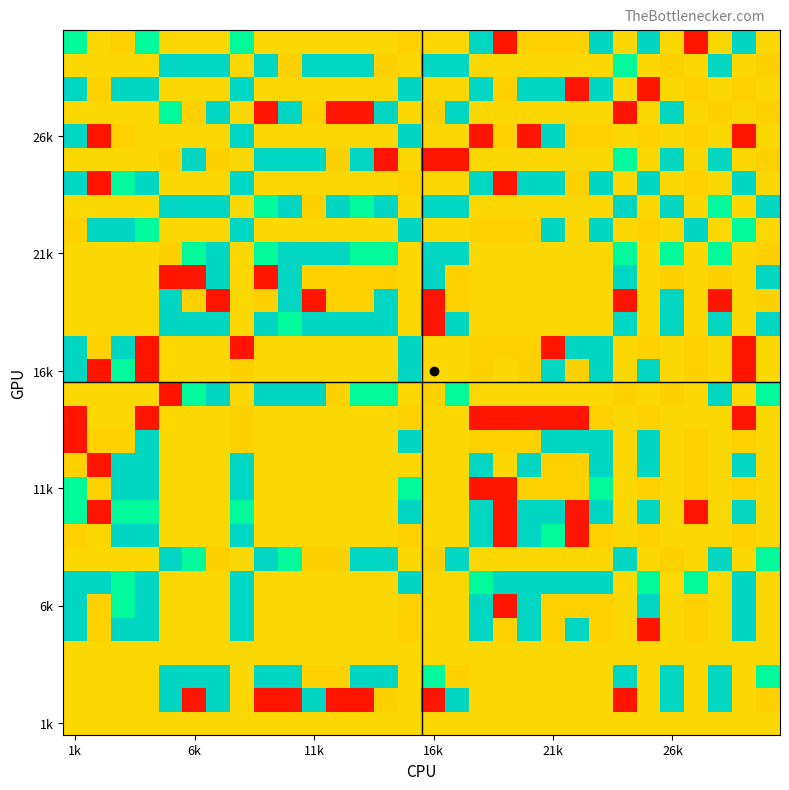

At which category does the chart reach its minimum across all series?

6k